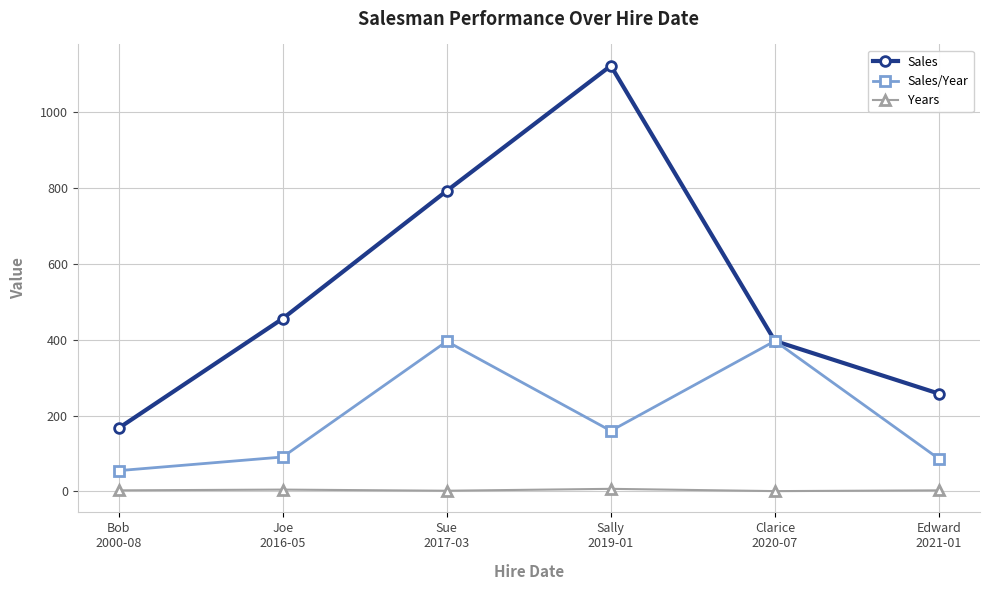

List the series in order of their peak value, highest first.

Sales, Sales/Year, Years